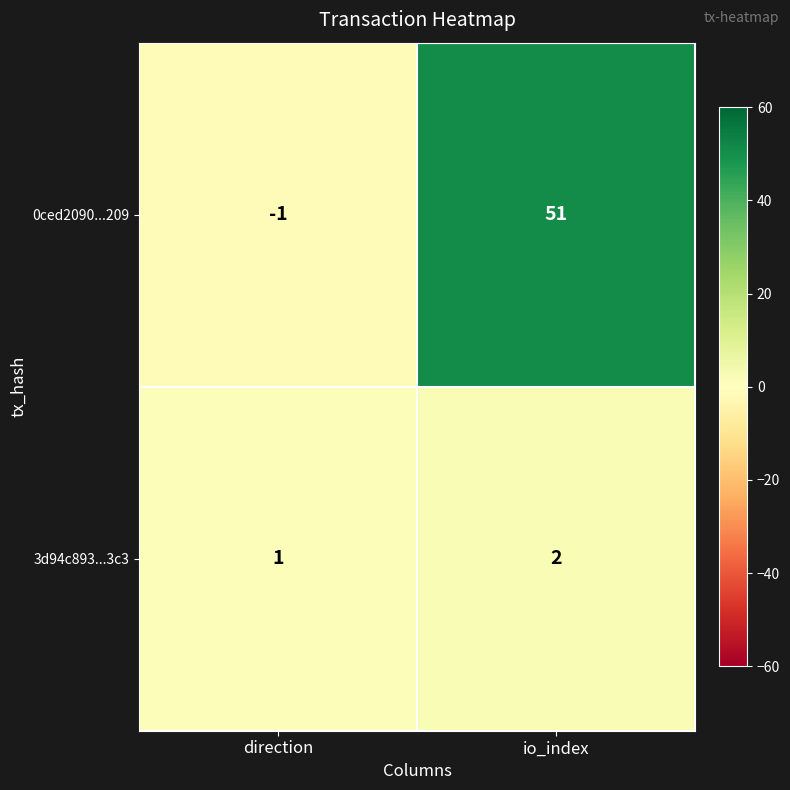

Where is 0ced2090...209 nearest to the value 25?

direction